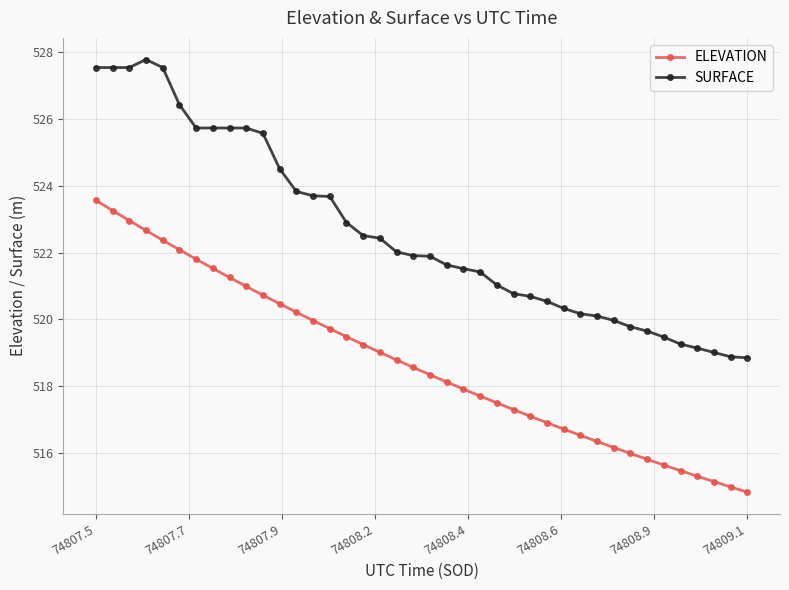

How many values in the ELEVATION series exceed 518?

22